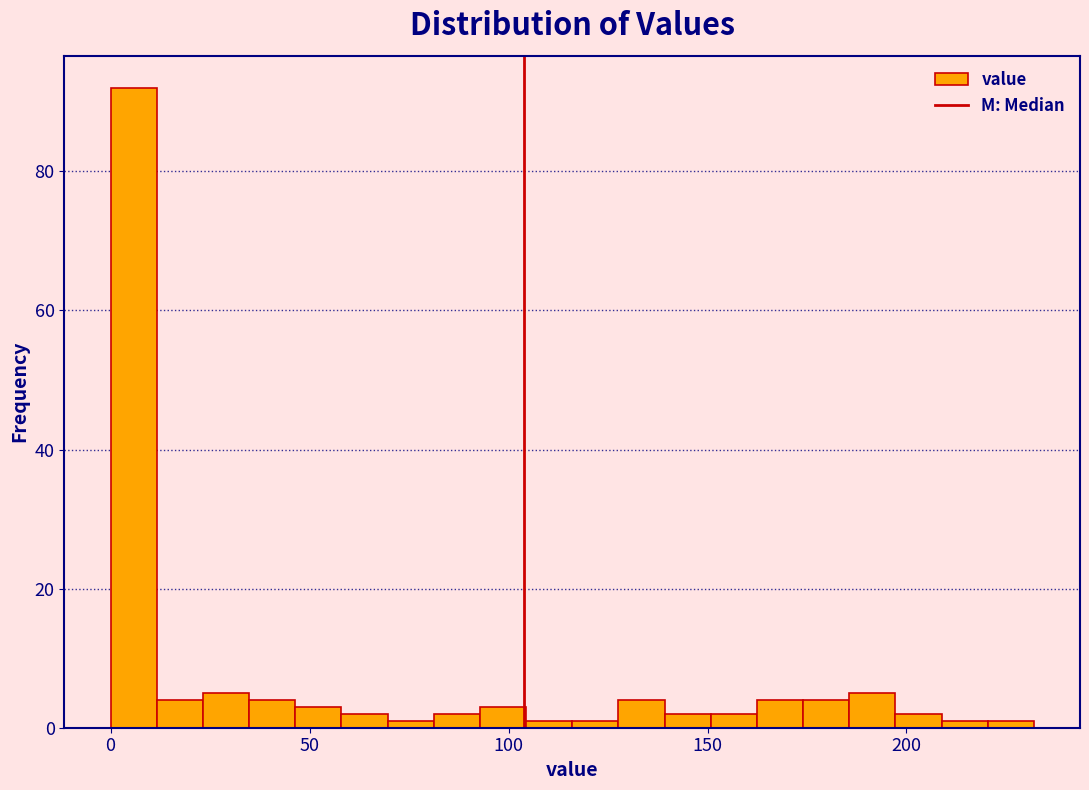

Around what value on the x-axis is the tallest bar? Give the approximate position of its centre, as read against the axis.

5